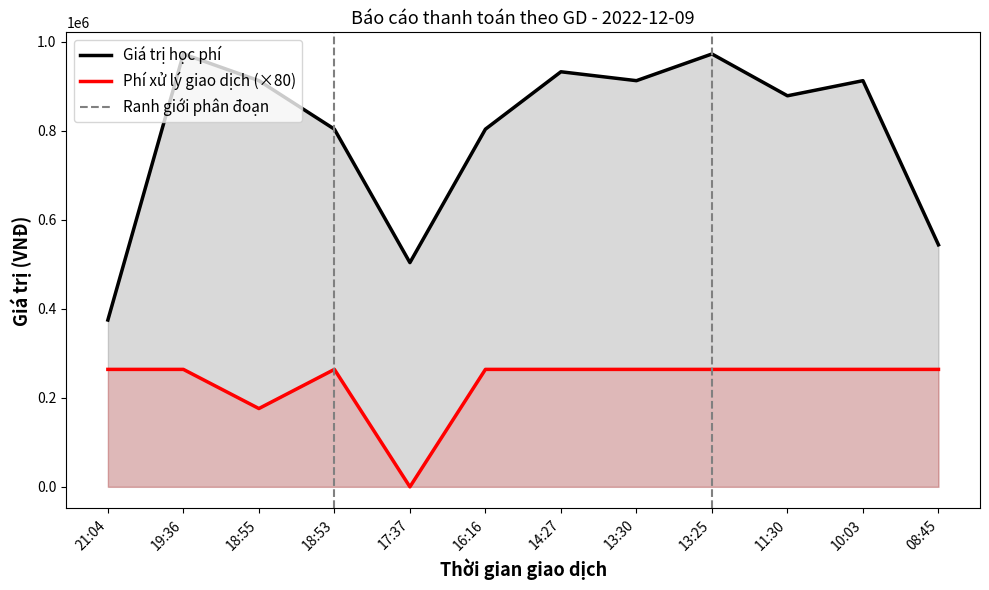

What is the difference between the second highest and second lowest values in the Phí xử lý giao dịch series?

88000